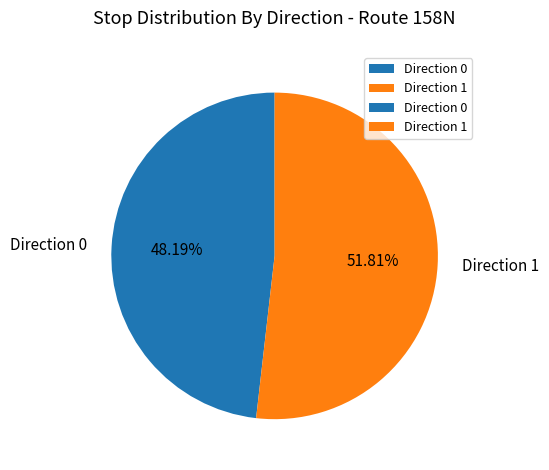

To the nearest percent, what is the average slice percentage?

50%